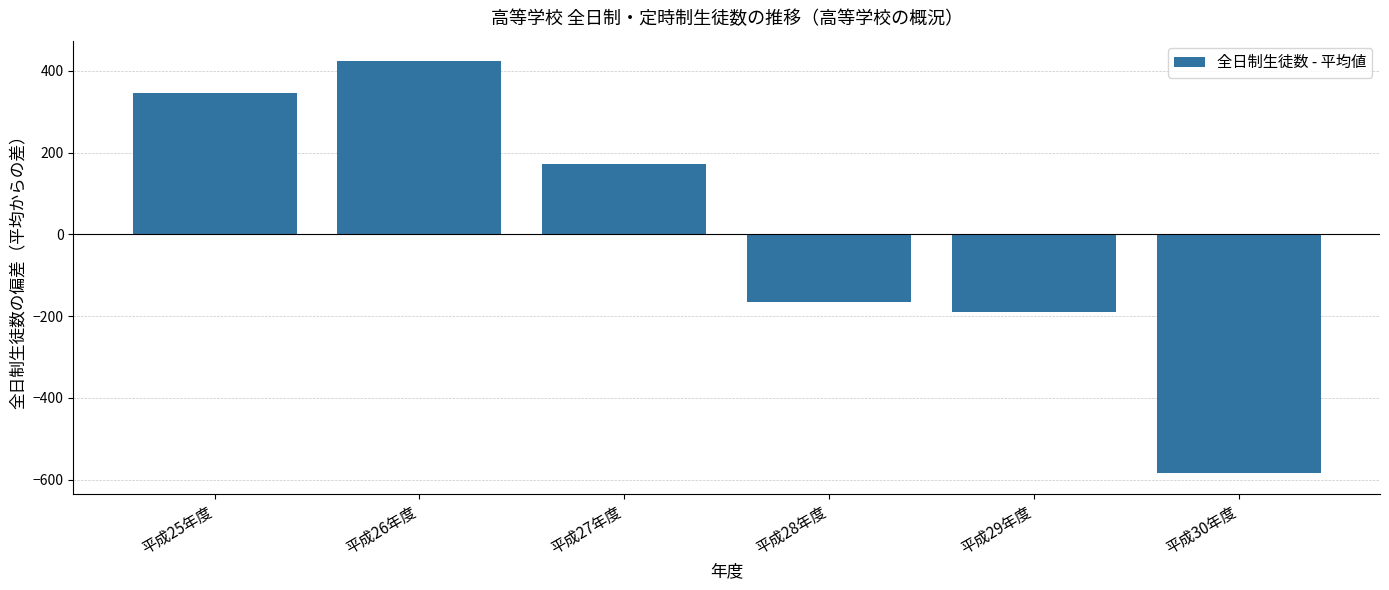

What is the sum of the values at 平成29年度 and 平成28年度?

-356.3